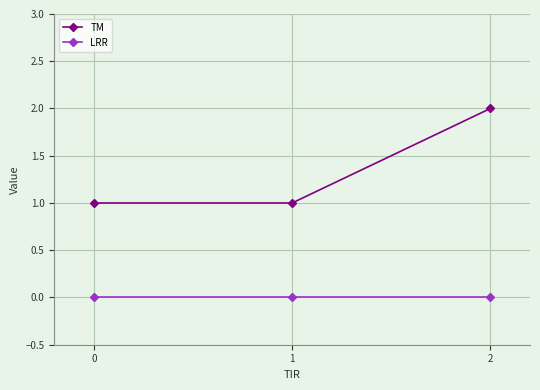

At 2, list the series in order from largest to smallest.

TM, LRR